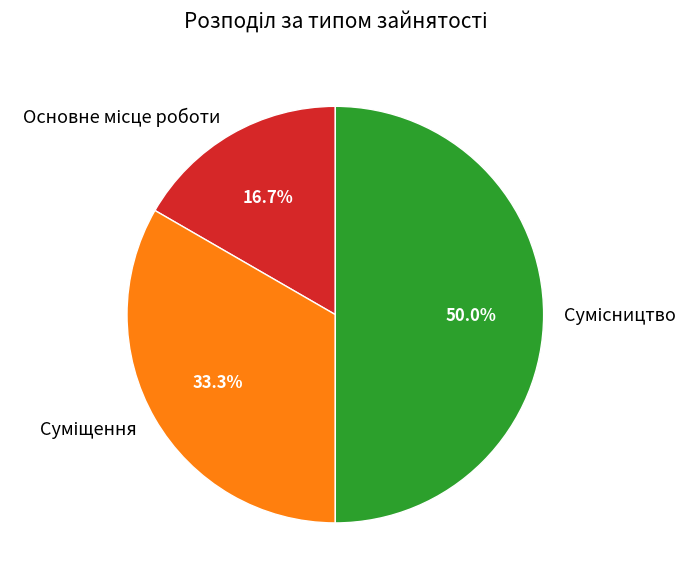

Rank the categories by value from highest to lowest.

Сумісництво, Суміщення, Основне місце роботи